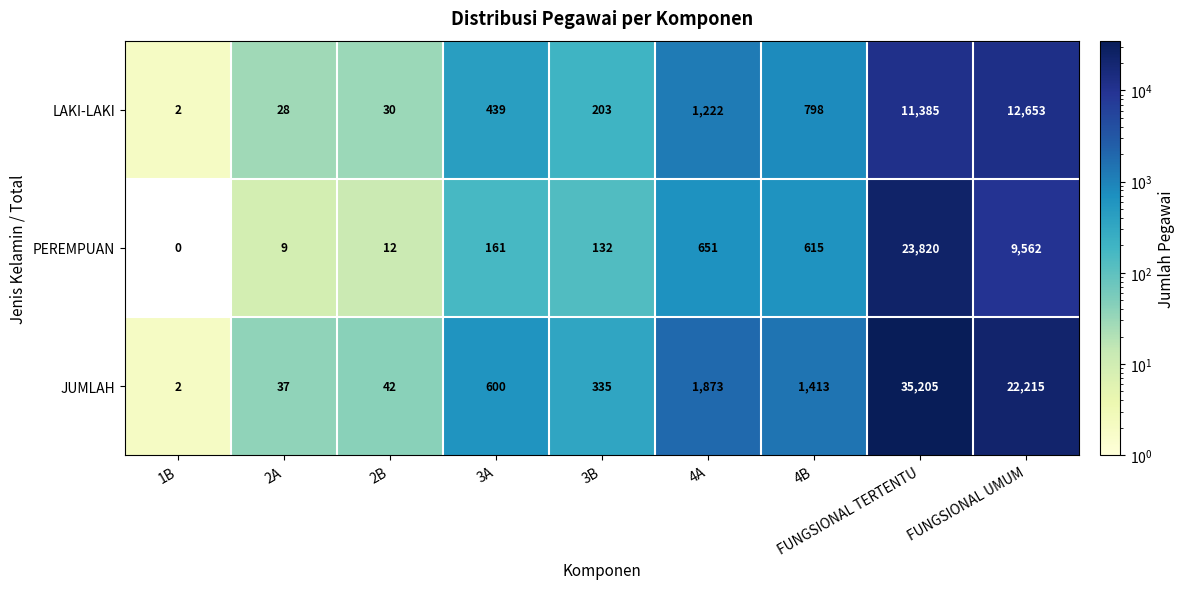

How many categories are shown in the chart?

9